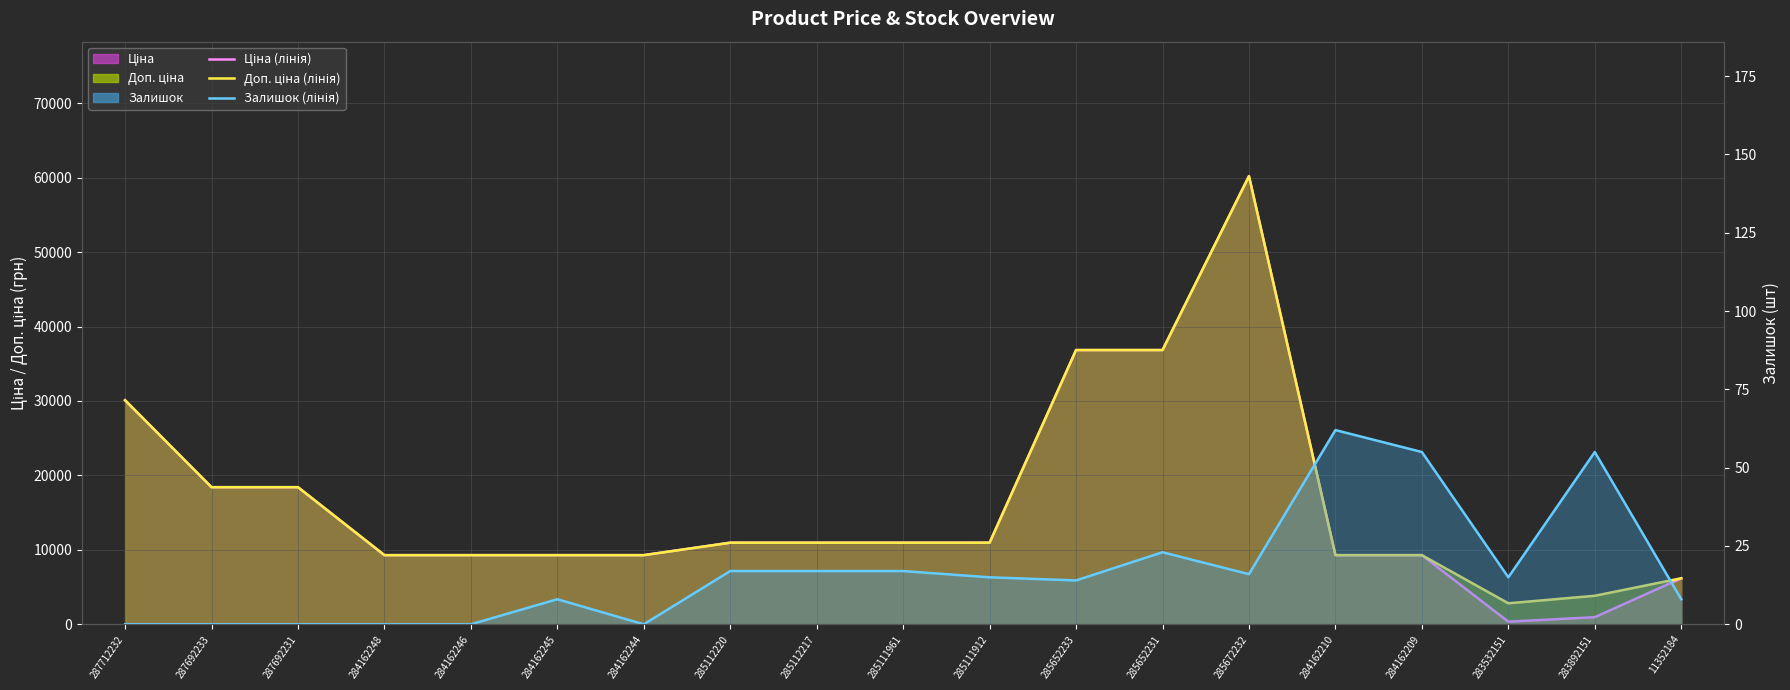

Is it true that Залишок (лінія) equals 15.0 at 283532151?

True